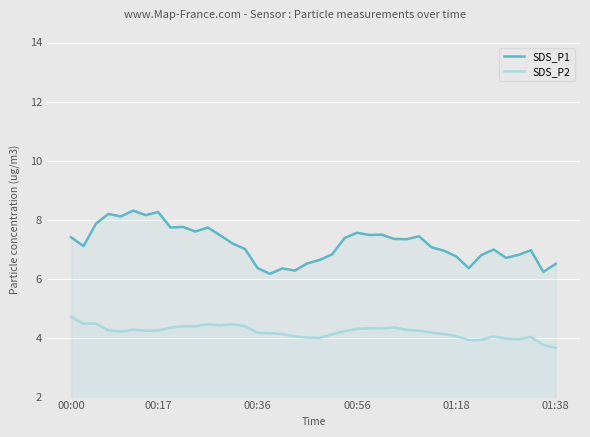

Which series has the largest range (max minus min)?

SDS_P1